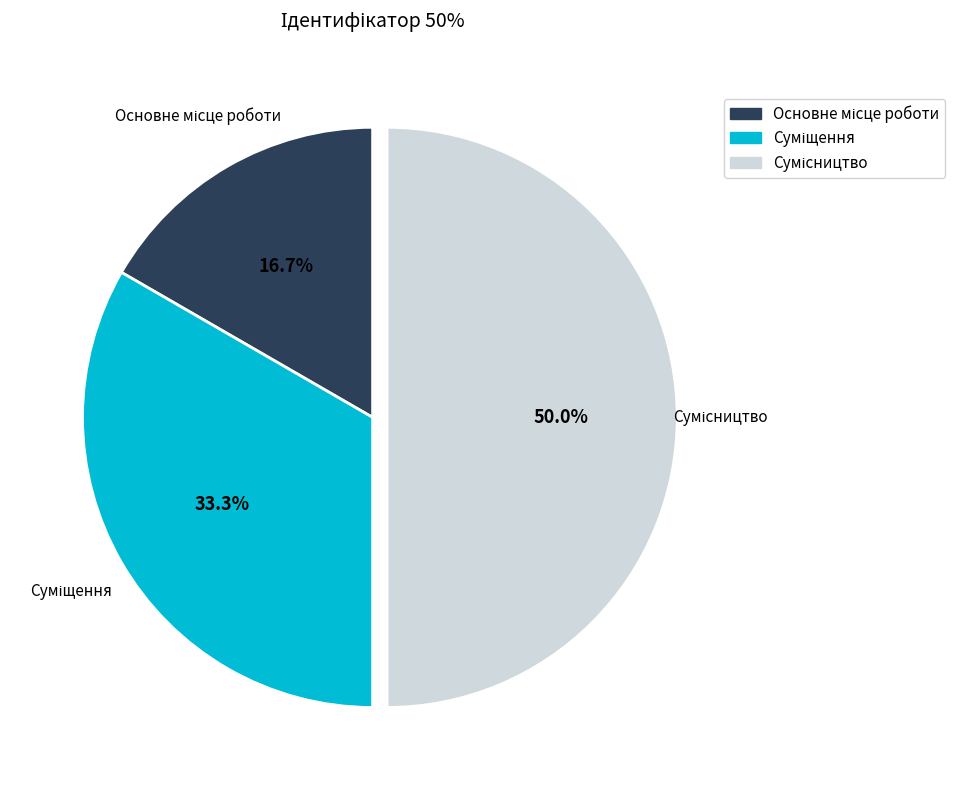

Is it true that Основне місце роботи is 28% of the pie?

False